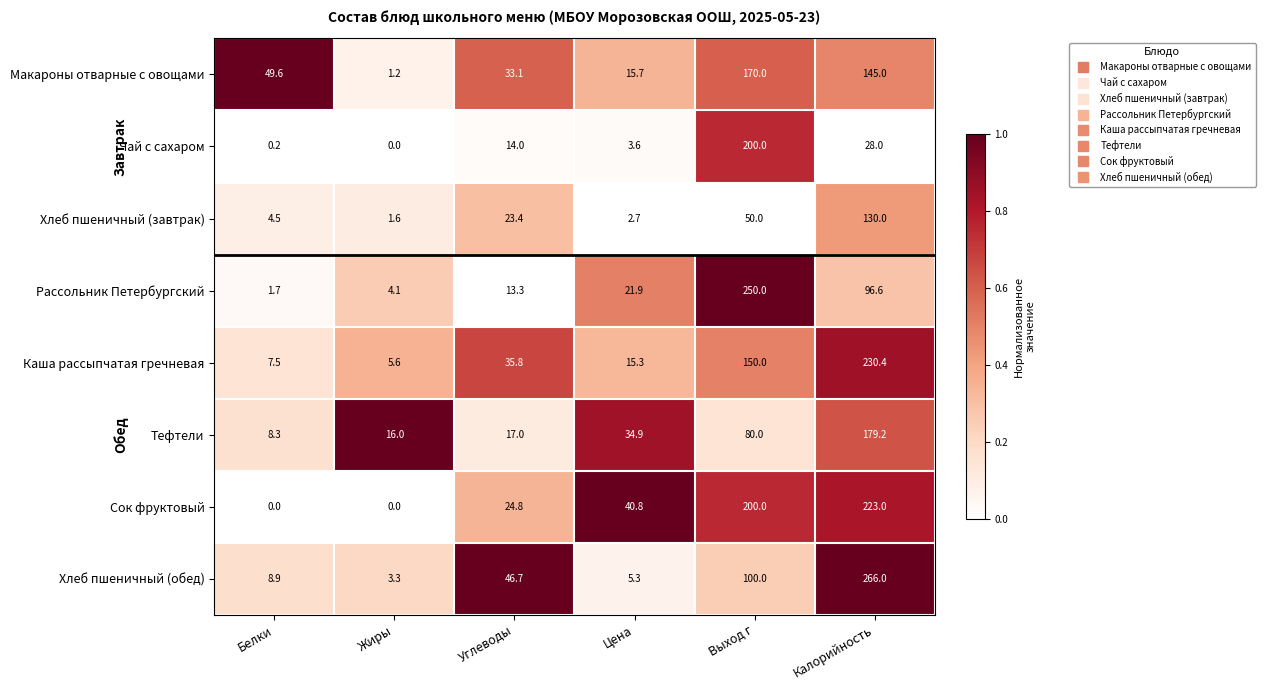

What is the lowest value of the Макароны отварные с овощами series?

1.2